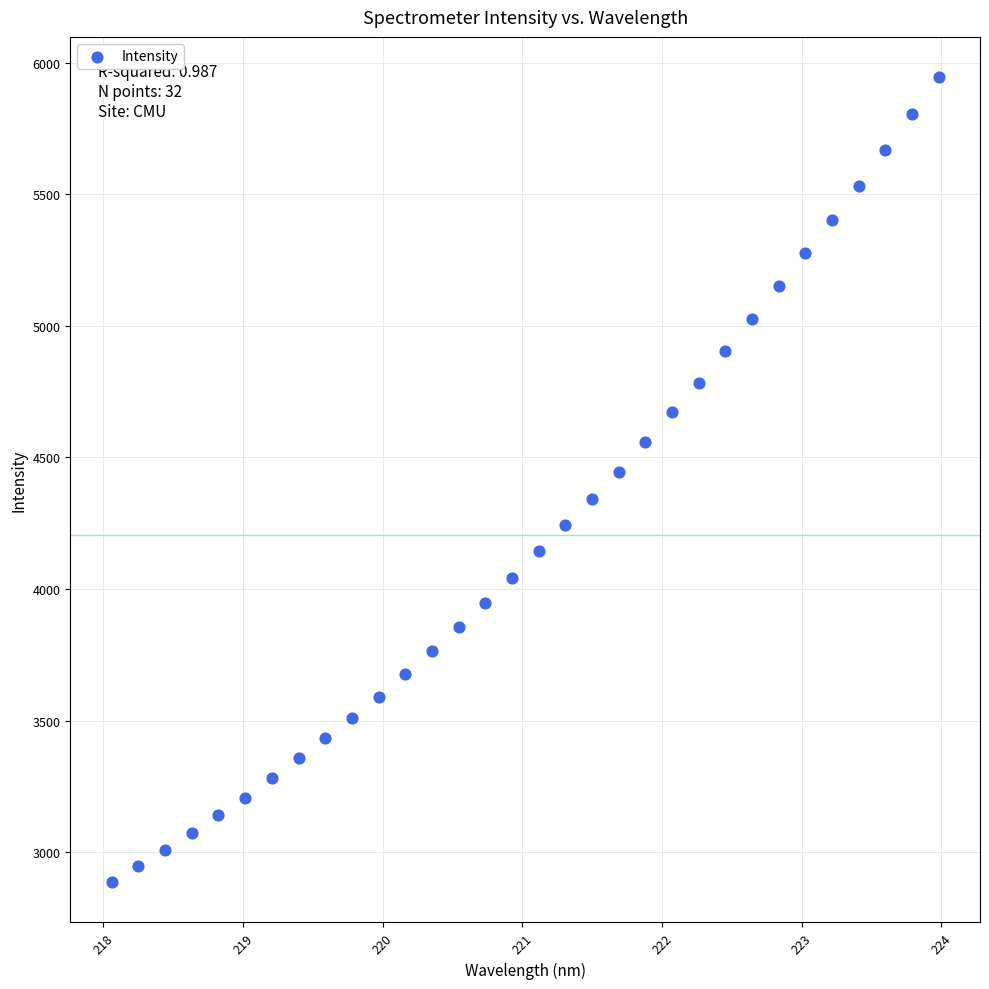

What is the range of Y values (max minus min)?

3058.5